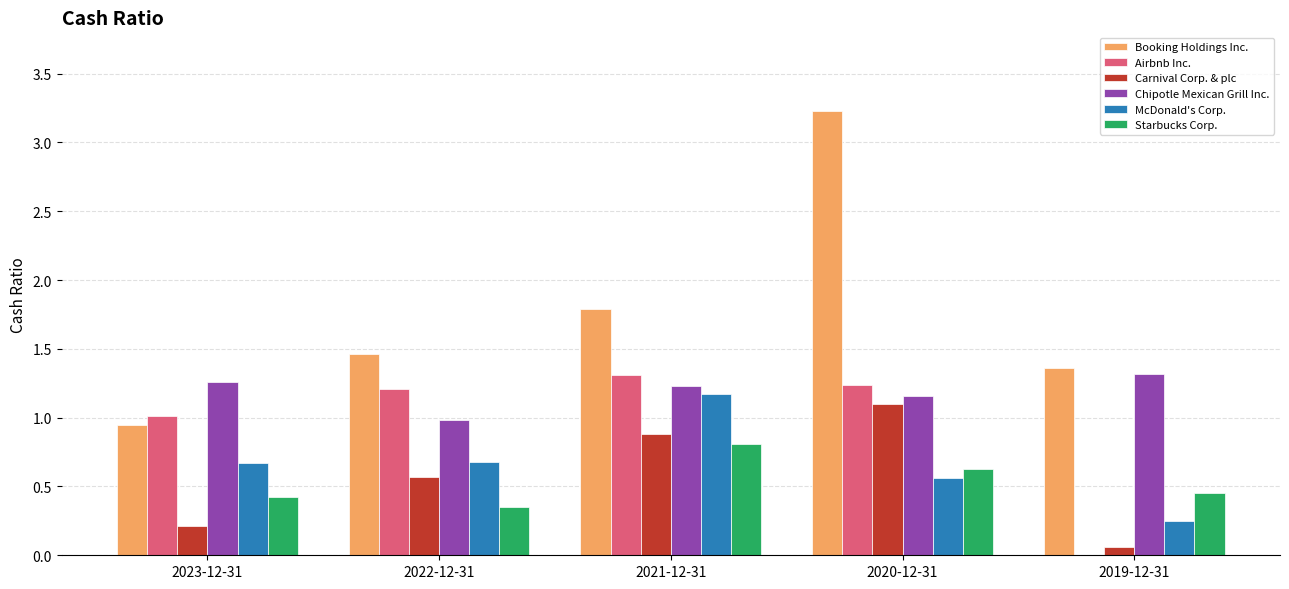

What is the highest value of the Carnival Corp. & plc series?

1.1